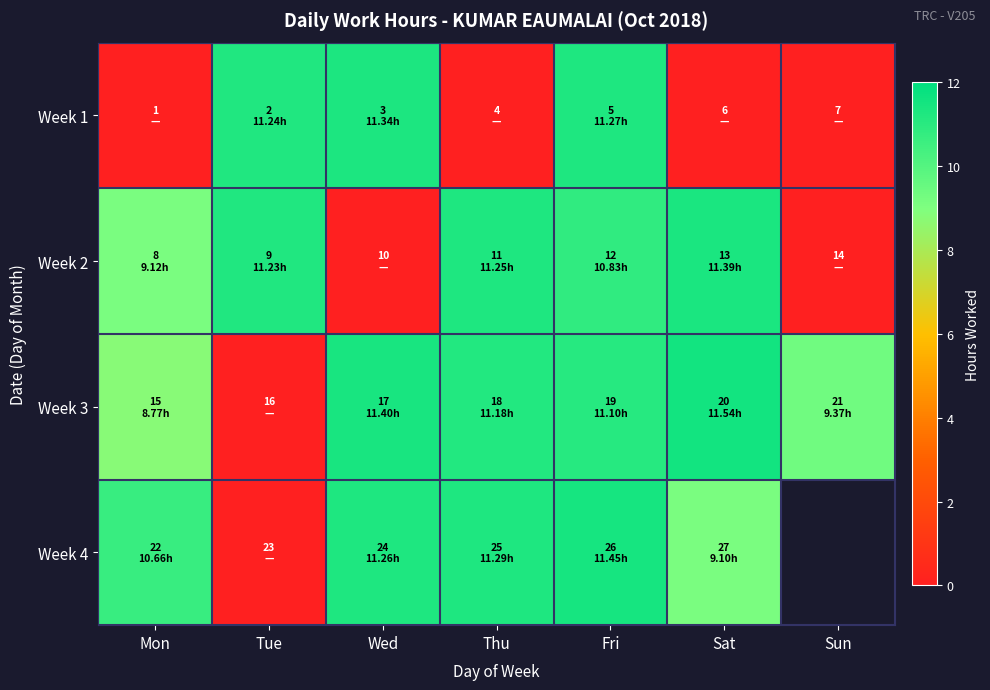

At how many categories does at least one series exceed 9?

7